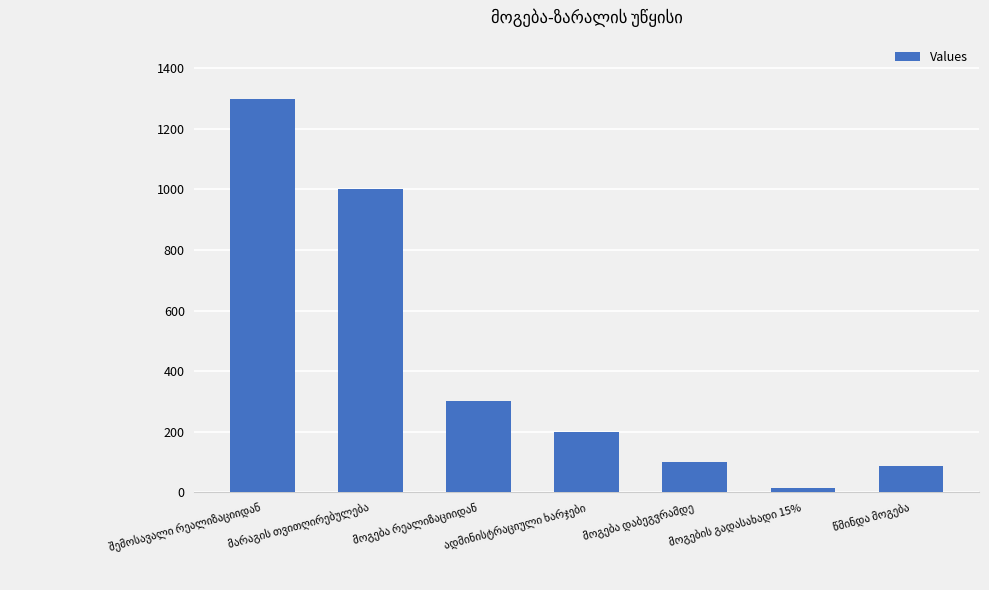

What is the value of the 4th bar from the left?

200